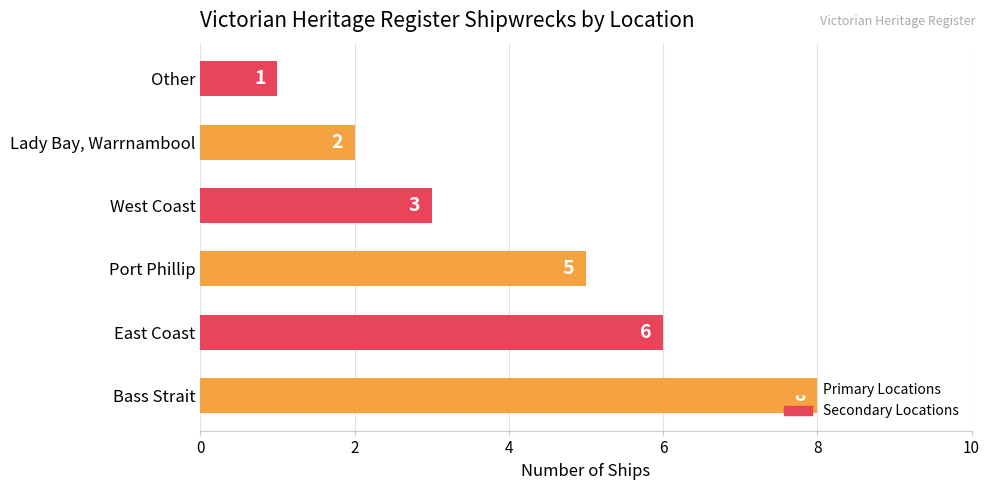

The chart shows a value of 1 at Lady Bay, Warrnambool. True or false?

False